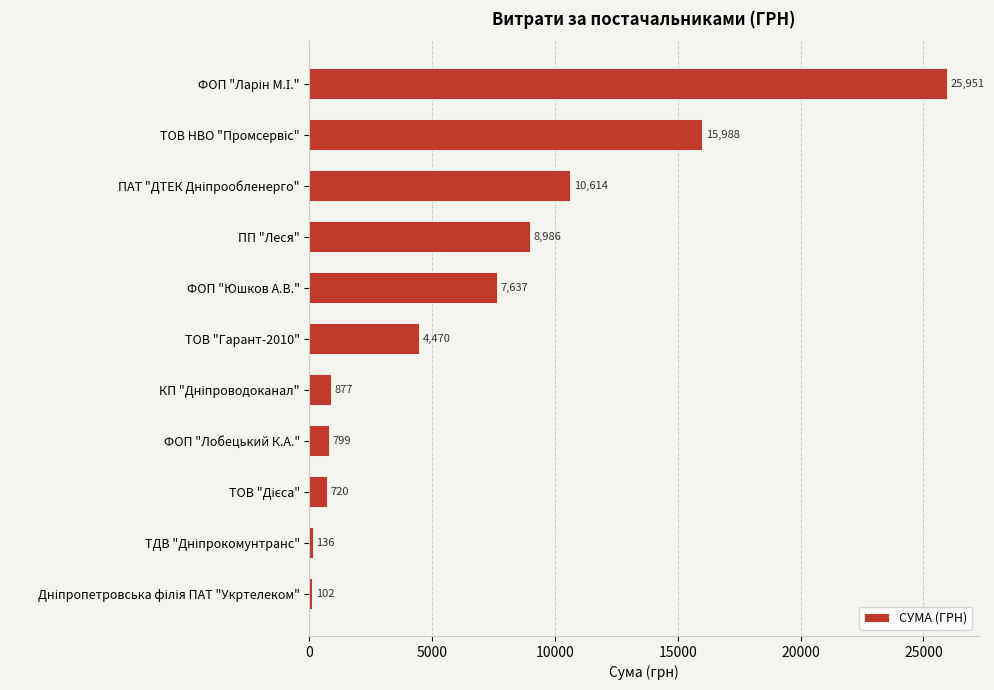

Read the value at ФОП "Лобецький К.А.".

799.3